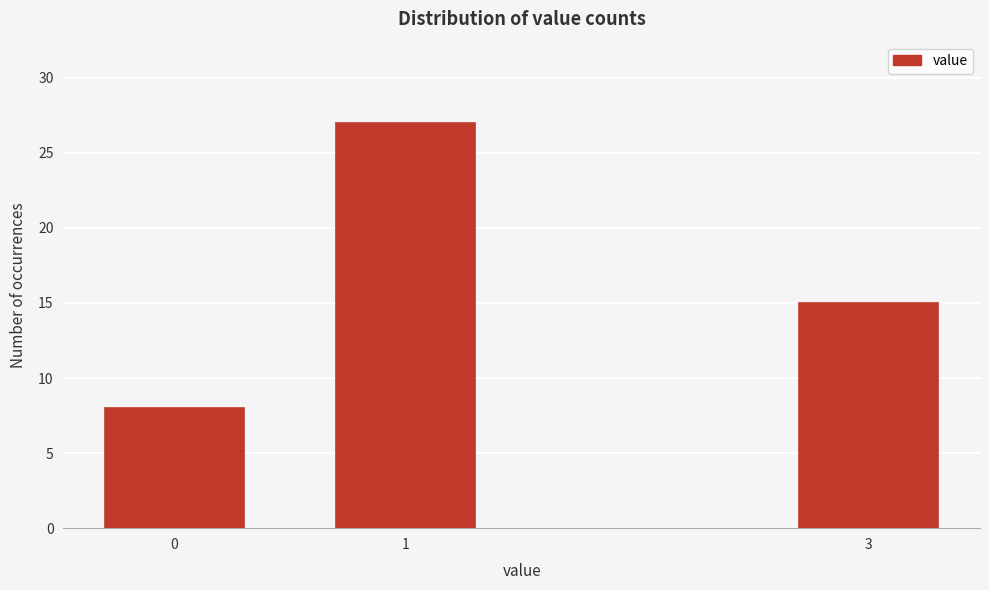

Reading right to left, what are all the values shown in this chart?

3=15	1=27	0=8